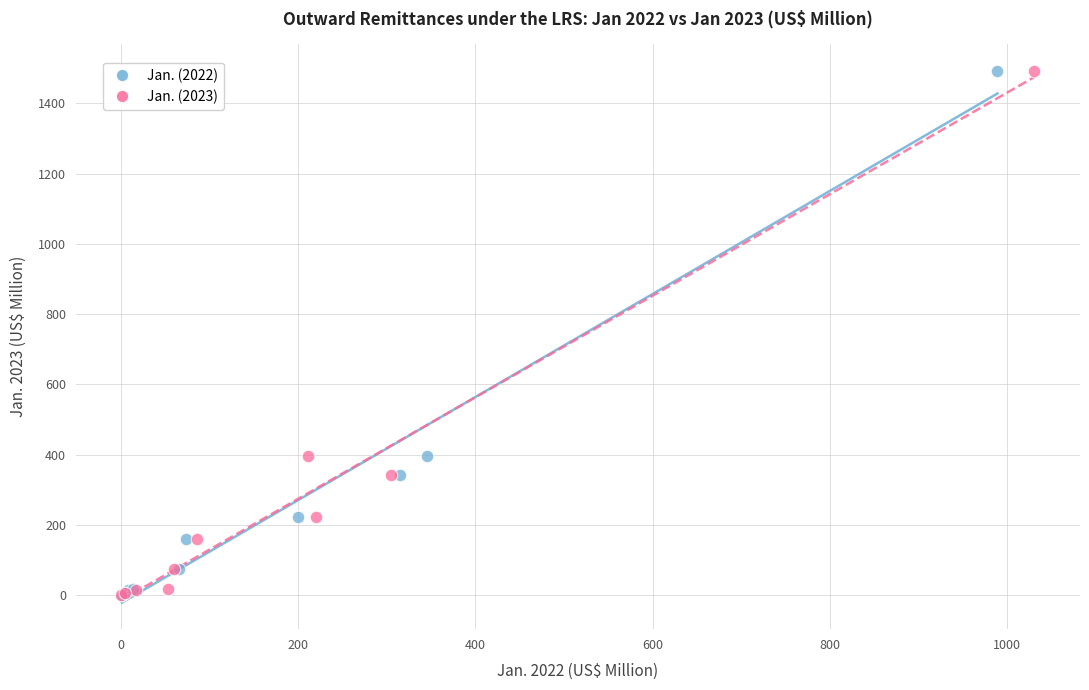

What are all the series names shown in the legend?

Jan. (2022), Jan. (2023)